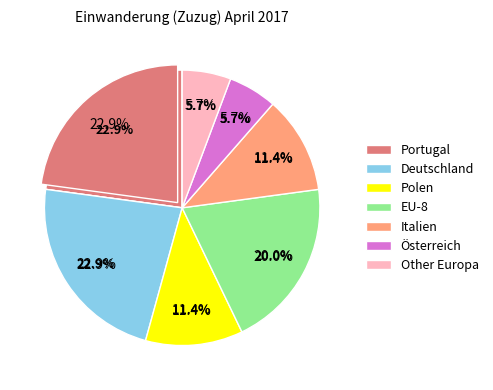

Rank the categories by value from lowest to highest.

EU-Kroatien, Asien, Übrige Europa, EU-8, EU-17, Europa